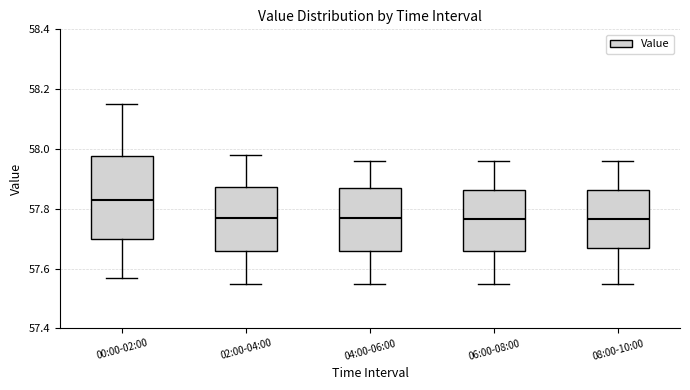

Where is the upper edge of the box for 04:00-06:00 on the y-axis? The values are not printed on the chart, so give them approximately, as read against the axis.

57.88